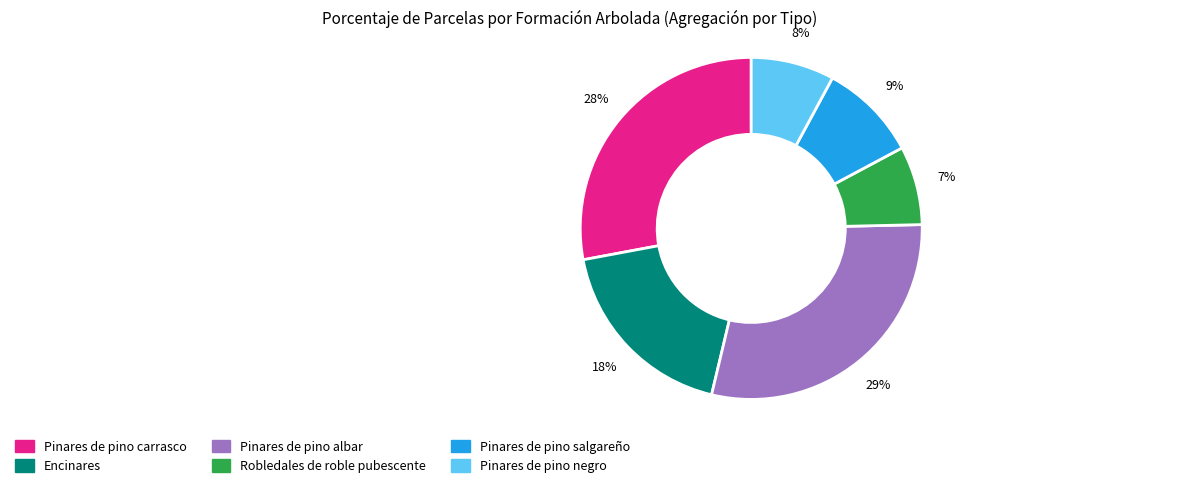

Is Pinares de pino salgareño the majority of the pie?

No